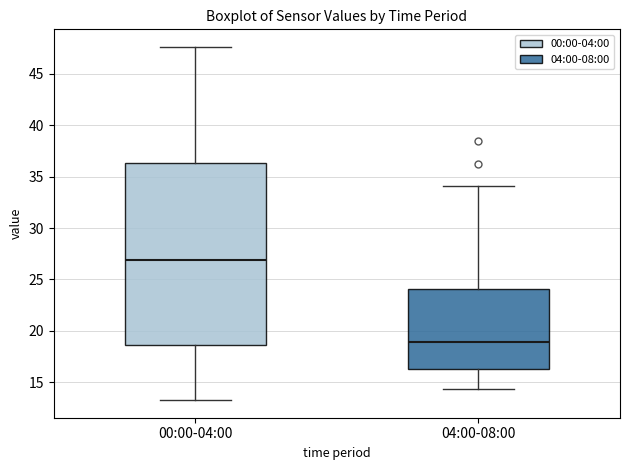

Which box has the lowest median line?

04:00-08:00